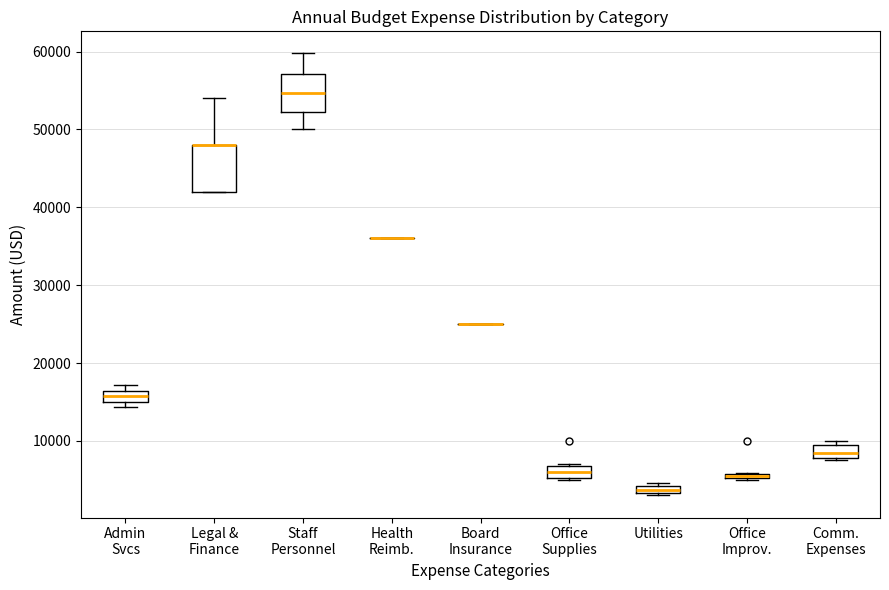

Which box is the tallest, from its lower edge to its upper edge?

Legal & Finance